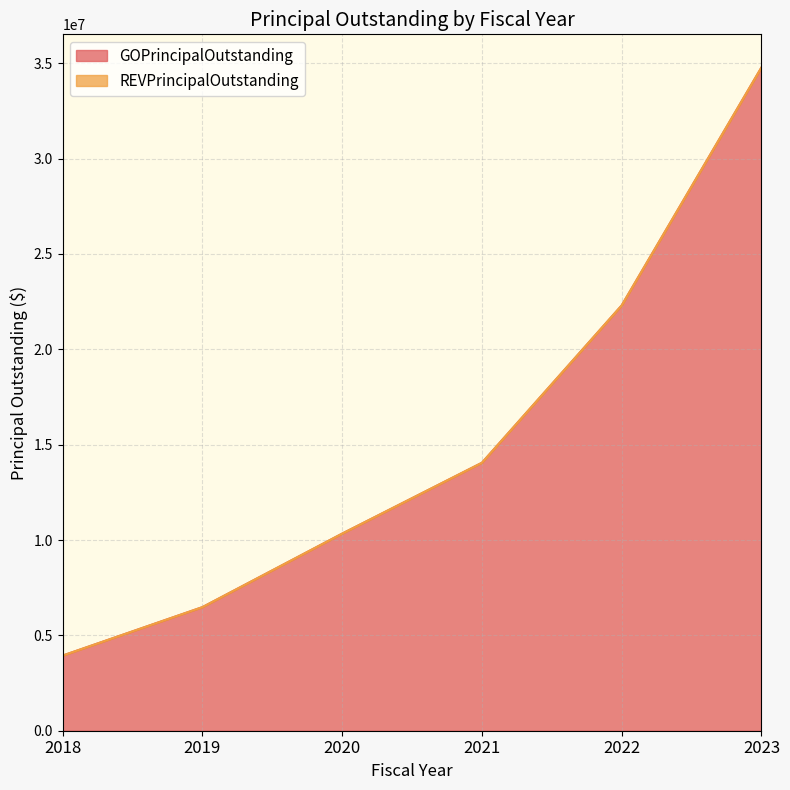

What is the value of the 4th point from the left?

14050000